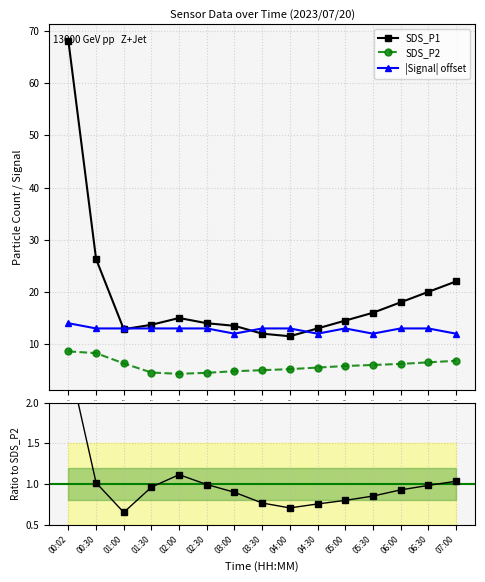

True or false: SDS_P1 and SDS_P2 intersect in this chart.

False